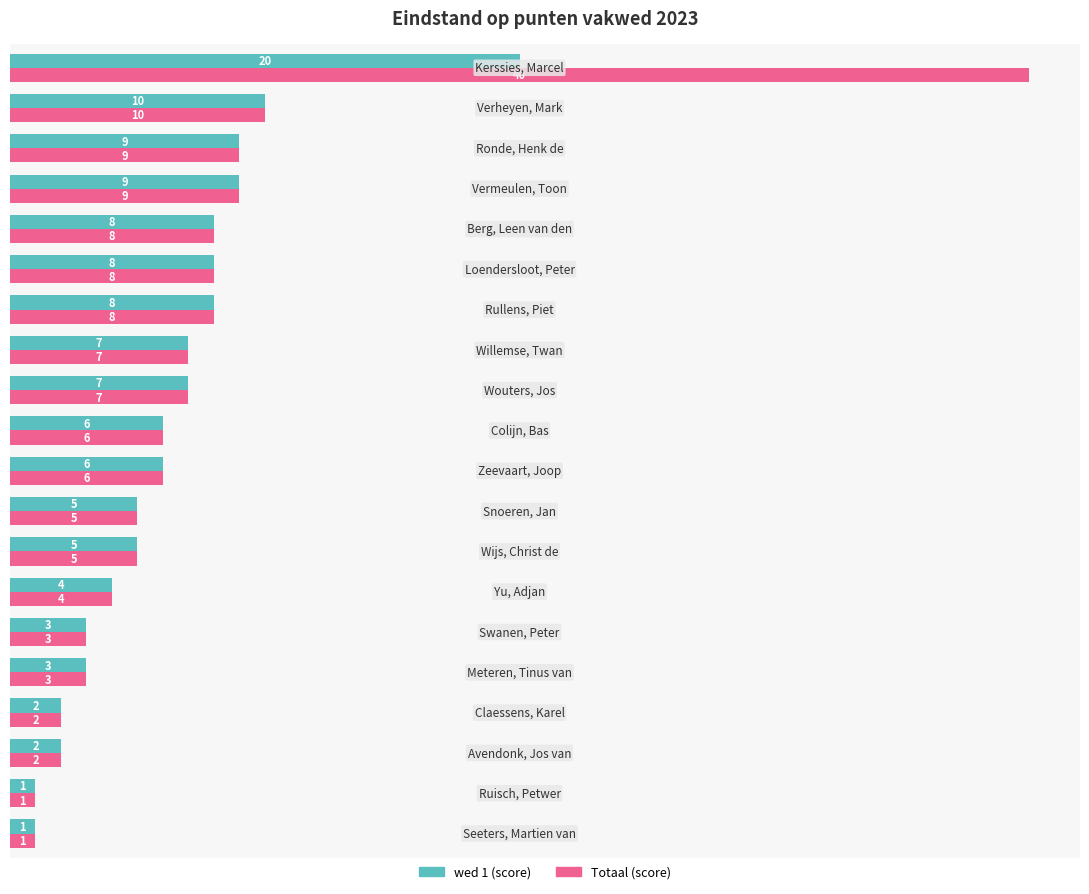

Which series has the largest range (max minus min)?

Totaal (score)